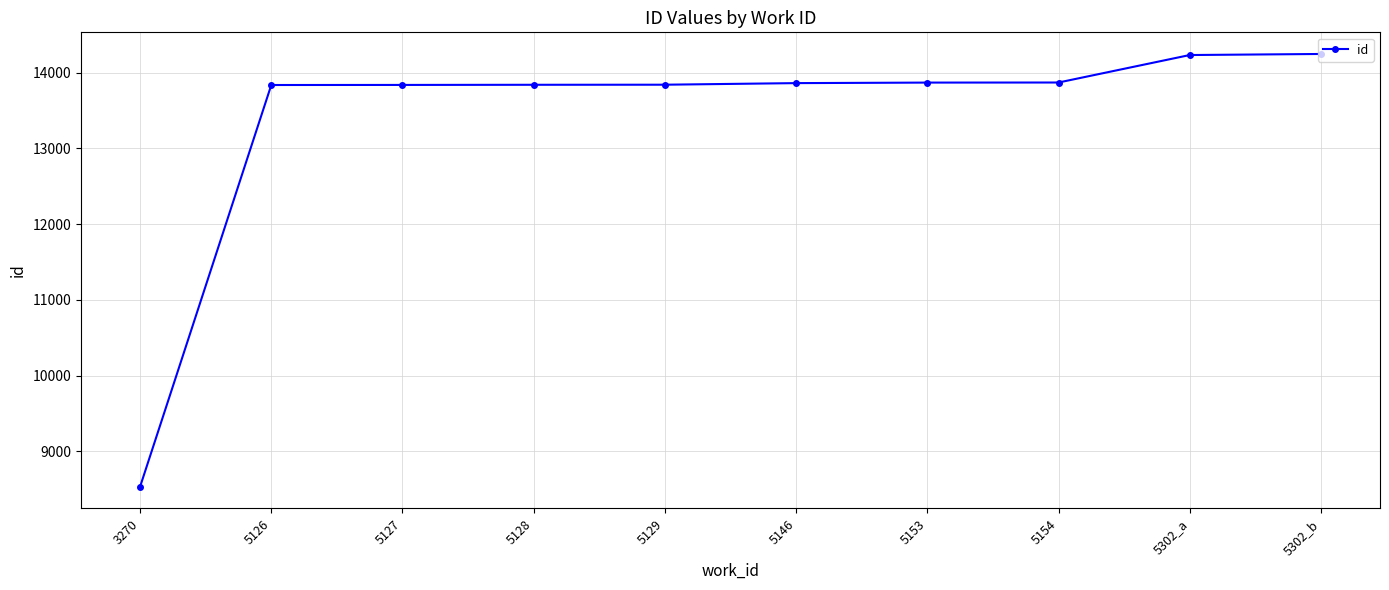

Between 5153 and 3270, which is larger?

5153